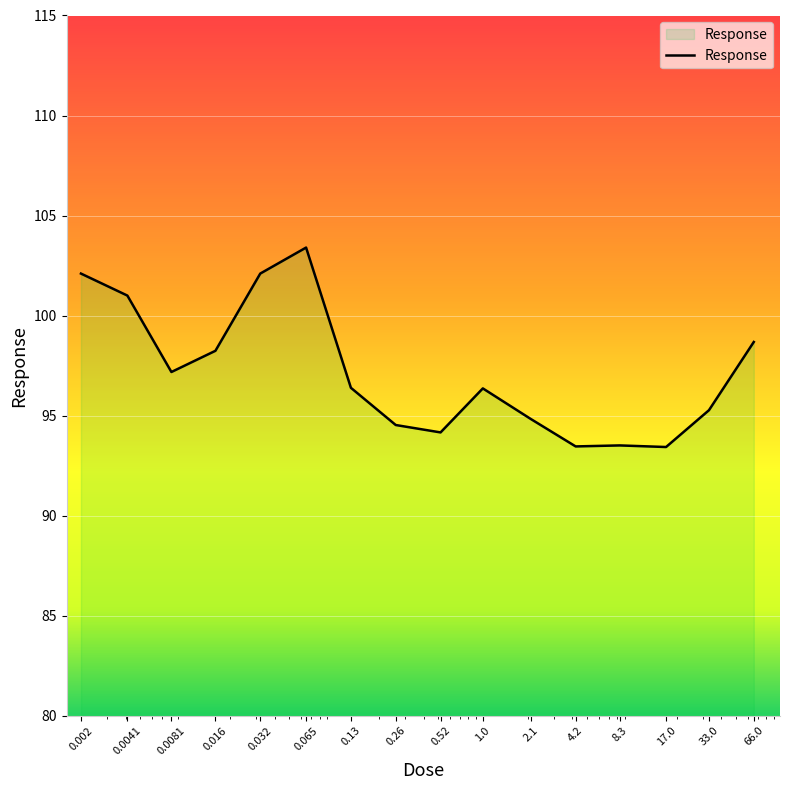

What is the smallest value displayed?

93.4